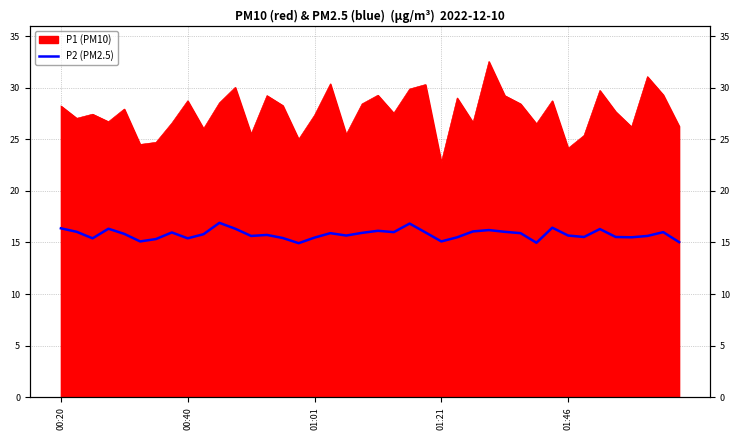

Reading right to left, extract all data points from this chart.

15.0	16.0	15.6	15.5	15.5	16.3	15.5	15.7	16.4	15.0	15.9	16.0	16.2	16.1	15.5	15.1	16.0	16.8	16.0	16.1	15.9	15.7	15.9	15.5	14.9	15.4	15.7	15.6	16.3	16.9	15.8	15.4	16.0	15.3	15.1	15.8	16.3	15.4	16.0	16.4